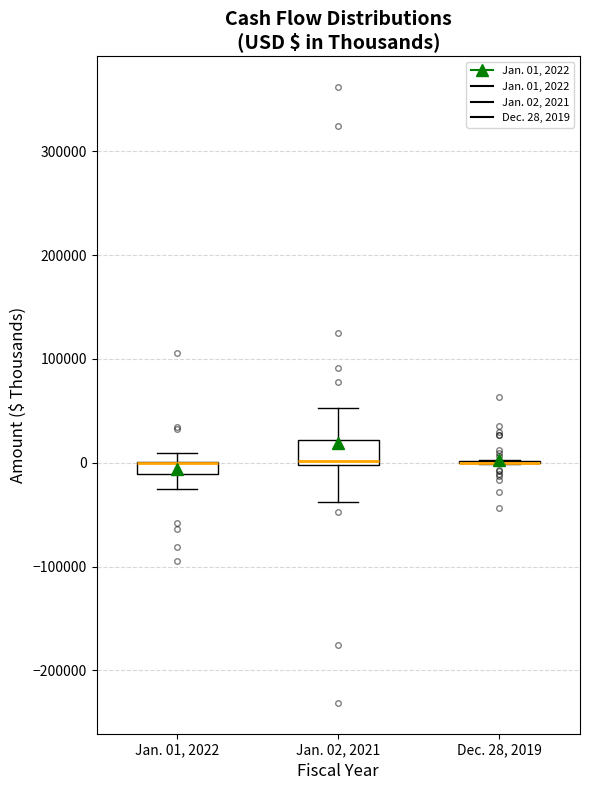

Comparing the boxes themselves (not the whiskers), which one is the tallest?

Jan. 02, 2021